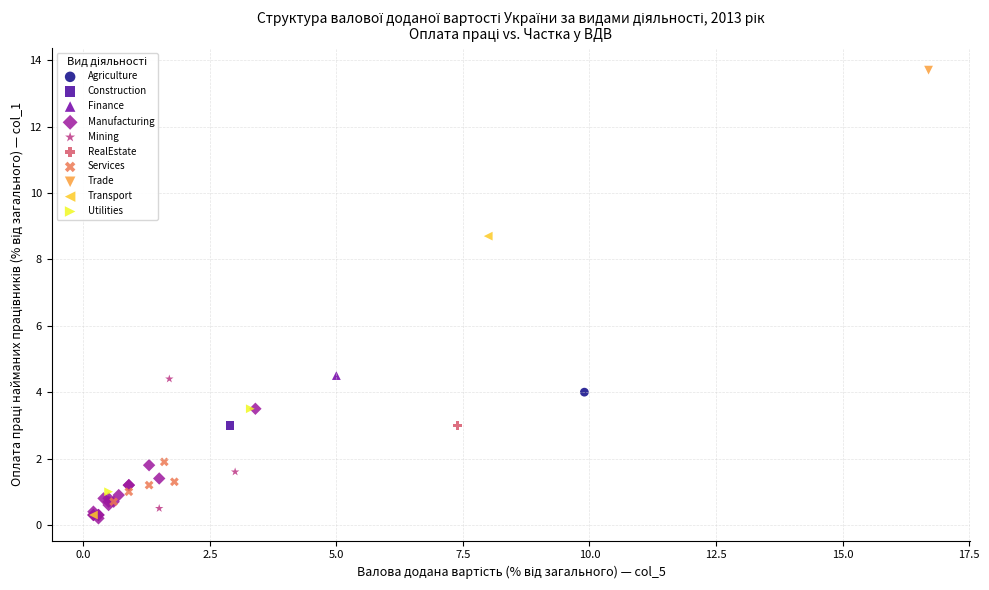

What are all the series names shown in the legend?

Agriculture, Construction, Finance, Manufacturing, Mining, RealEstate, Services, Trade, Transport, Utilities